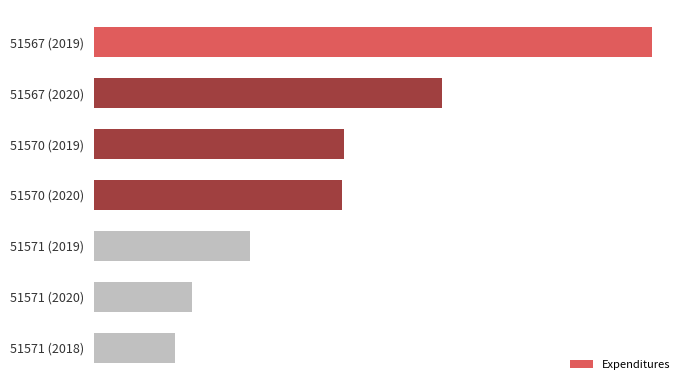

Does the chart contain any negative values?

No